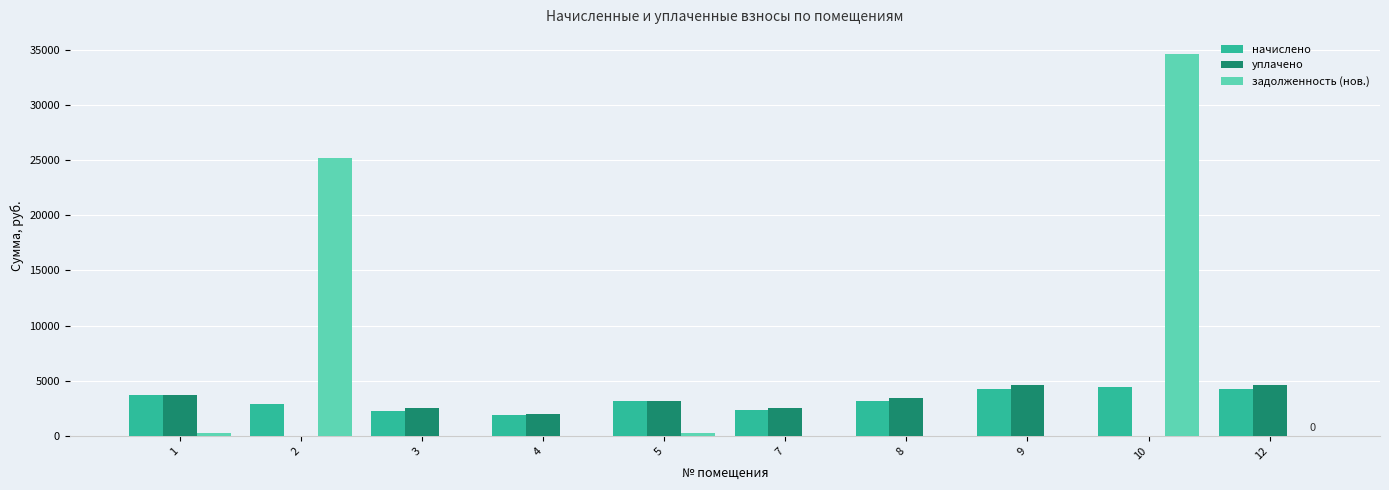

The value of начислено at 10 is 2691.2. True or false?

False